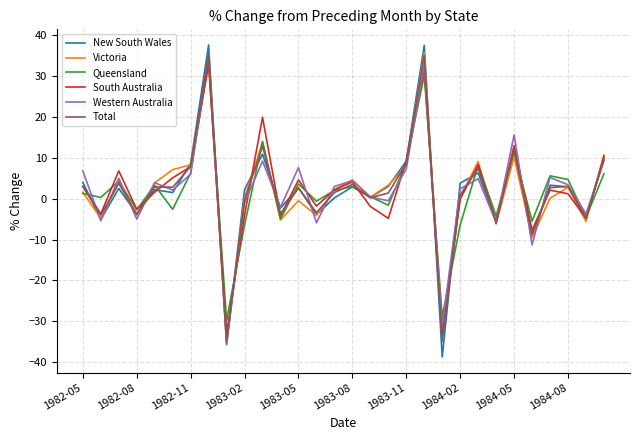

What is the minimum value for Queensland?

-29.8